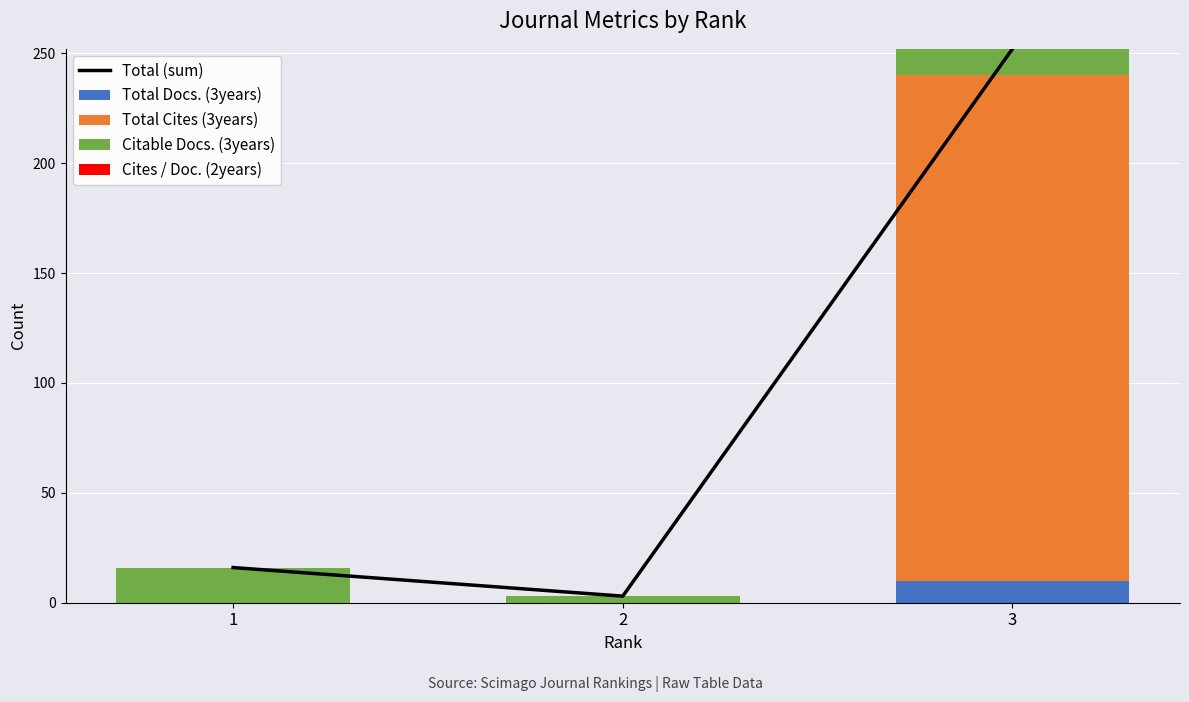

Reading left to right, extract all data points from this chart.

Total (sum): 1=16	2=3	3=252
Total Docs. (3years): 1=0	2=0	3=10
Total Cites (3years): 1=0	2=0	3=230
Citable Docs. (3years): 1=16	2=3	3=12
Cites / Doc. (2years): 1=0	2=0	3=0